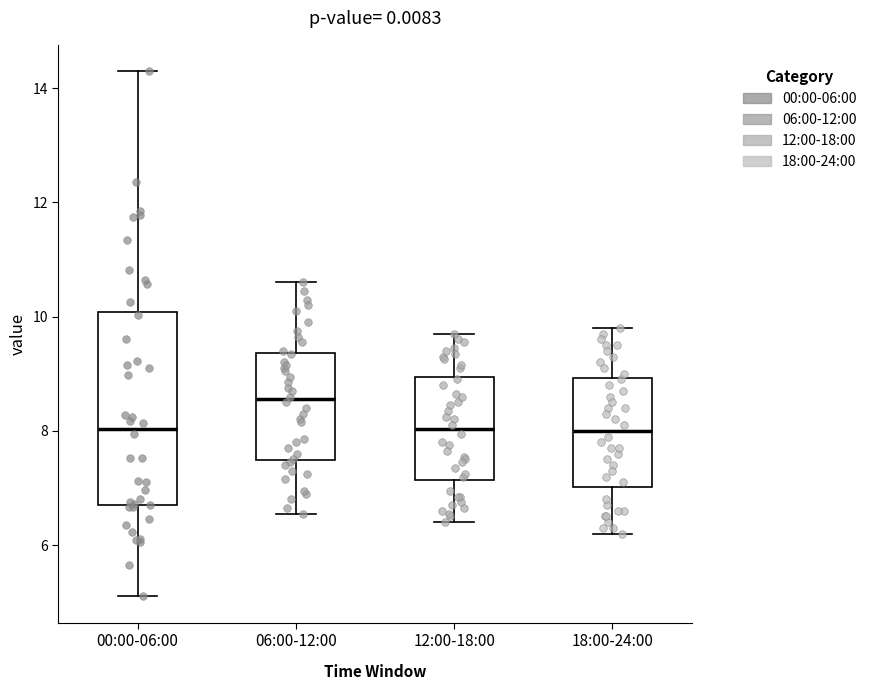

Reading left to right, read every box against the y-axis: the position of its median line, the range the box covers, and the ends of its whiskers. The values are not printed on the chart, so give them approximately, as read against the axis.

00:00-06:00: median 8.0, box 6.6 to 10.0, whiskers 5.2 to 14.4
06:00-12:00: median 8.6, box 7.4 to 9.4, whiskers 6.6 to 10.6
12:00-18:00: median 8.0, box 7.2 to 9.0, whiskers 6.4 to 9.8
18:00-24:00: median 8.0, box 7.0 to 9.0, whiskers 6.2 to 9.8